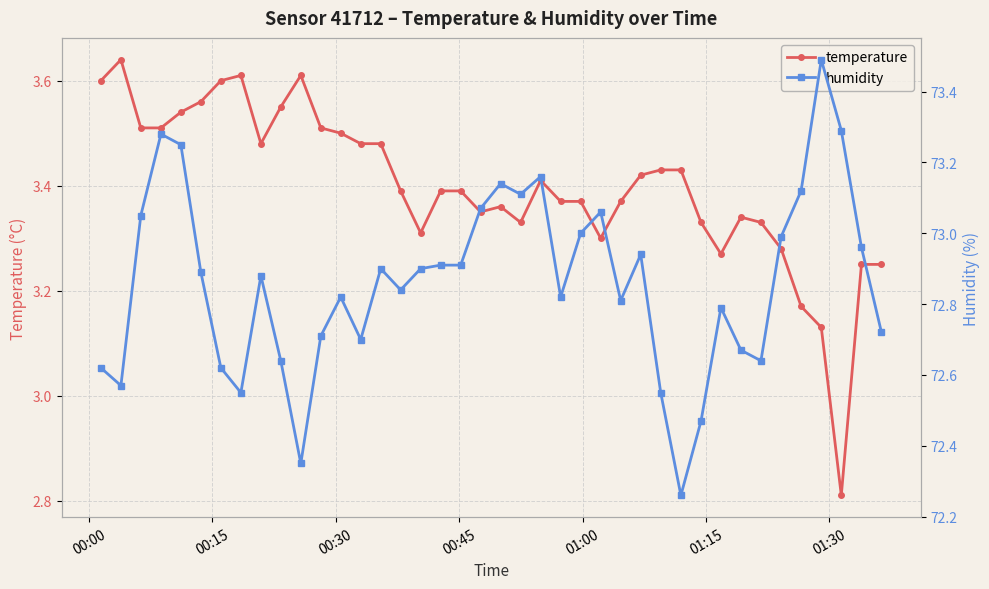

Rank the series by their maximum value, from lowest to highest.

temperature, humidity